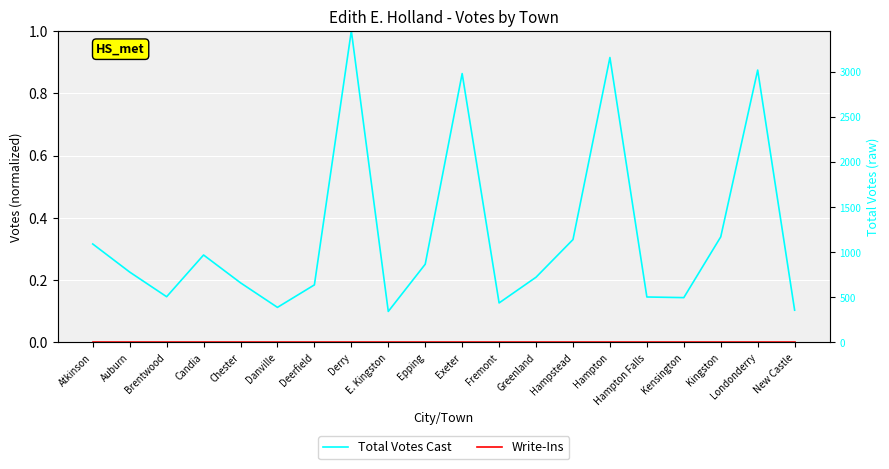

Is this an area chart (filled region under the line)?

No